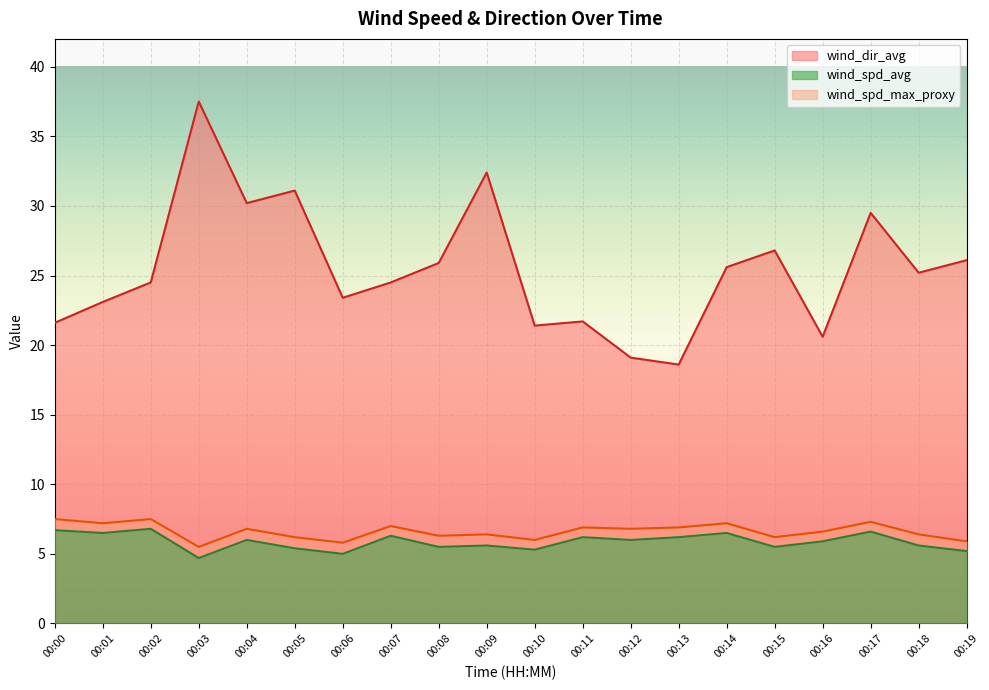

Which series changed the most between 00:09 and 00:12?

wind_dir_avg